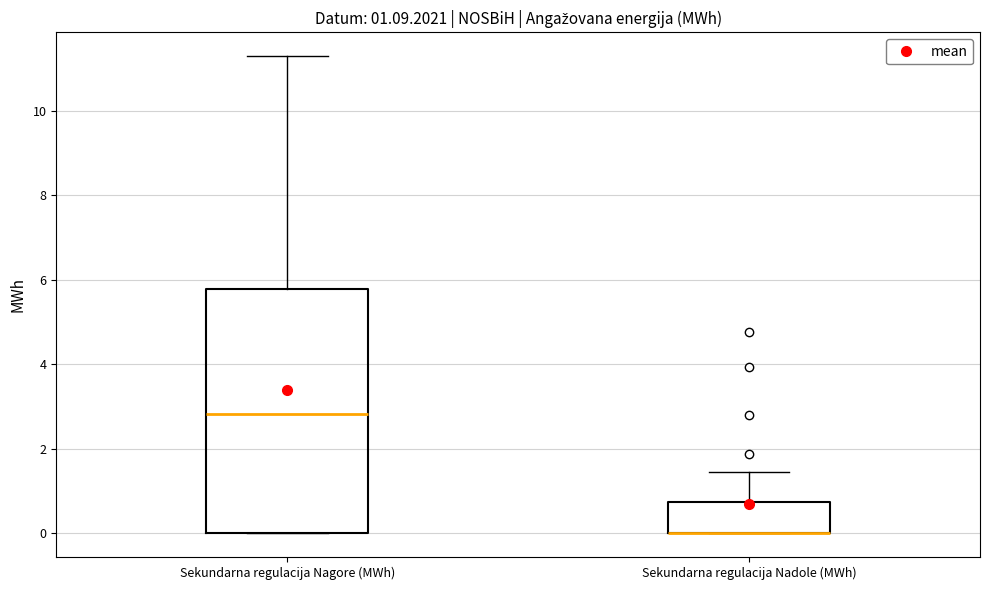

Which box is the tallest, from its lower edge to its upper edge?

Sekundarna regulacija Nagore (MWh)